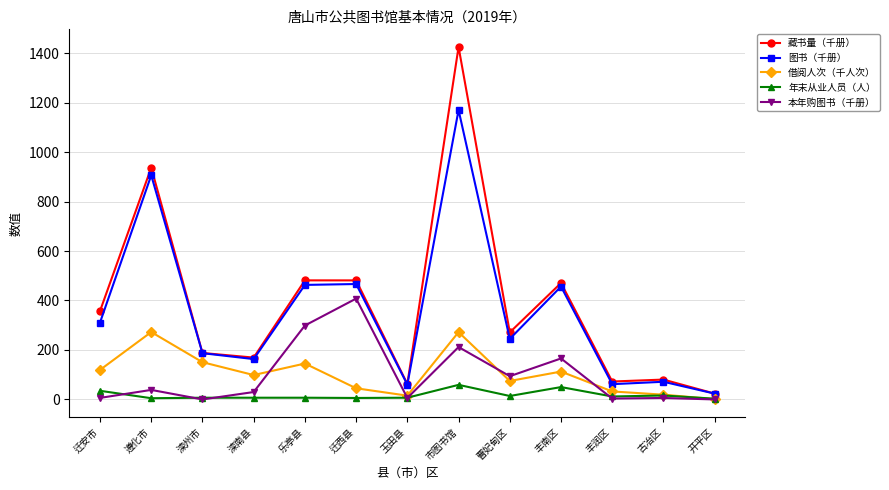

Which series has the largest range (max minus min)?

藏书量（千册）